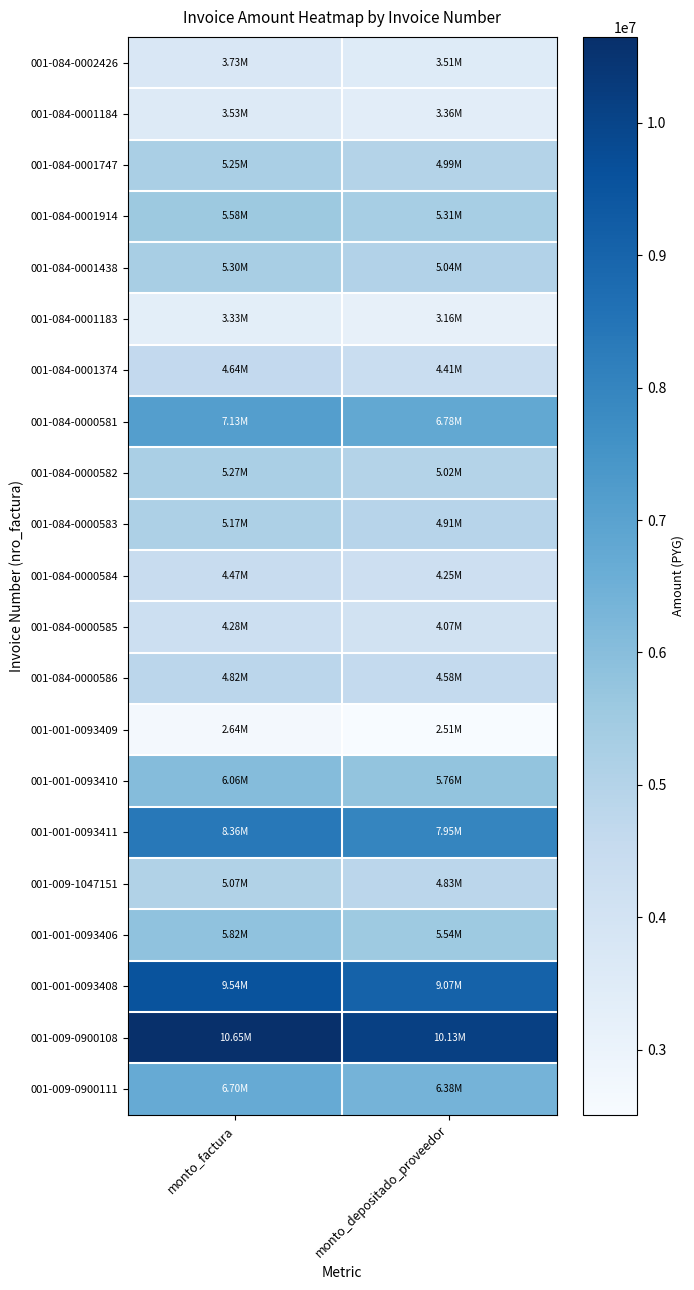

How many distinct data groups are displayed?

21